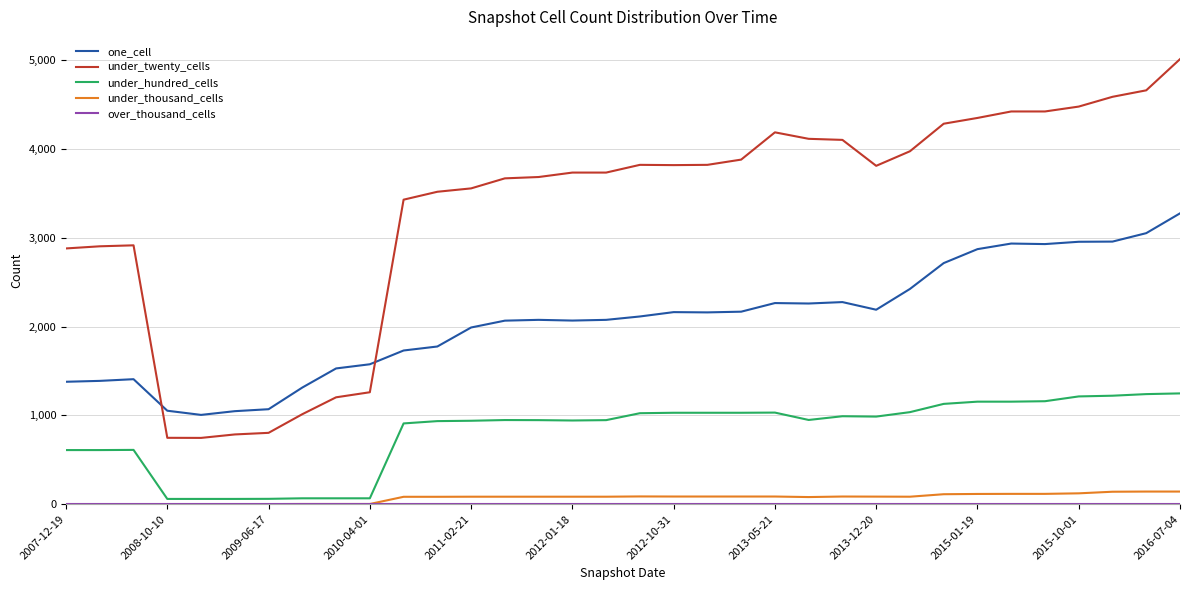

Which series has the widest spread of values?

under_twenty_cells